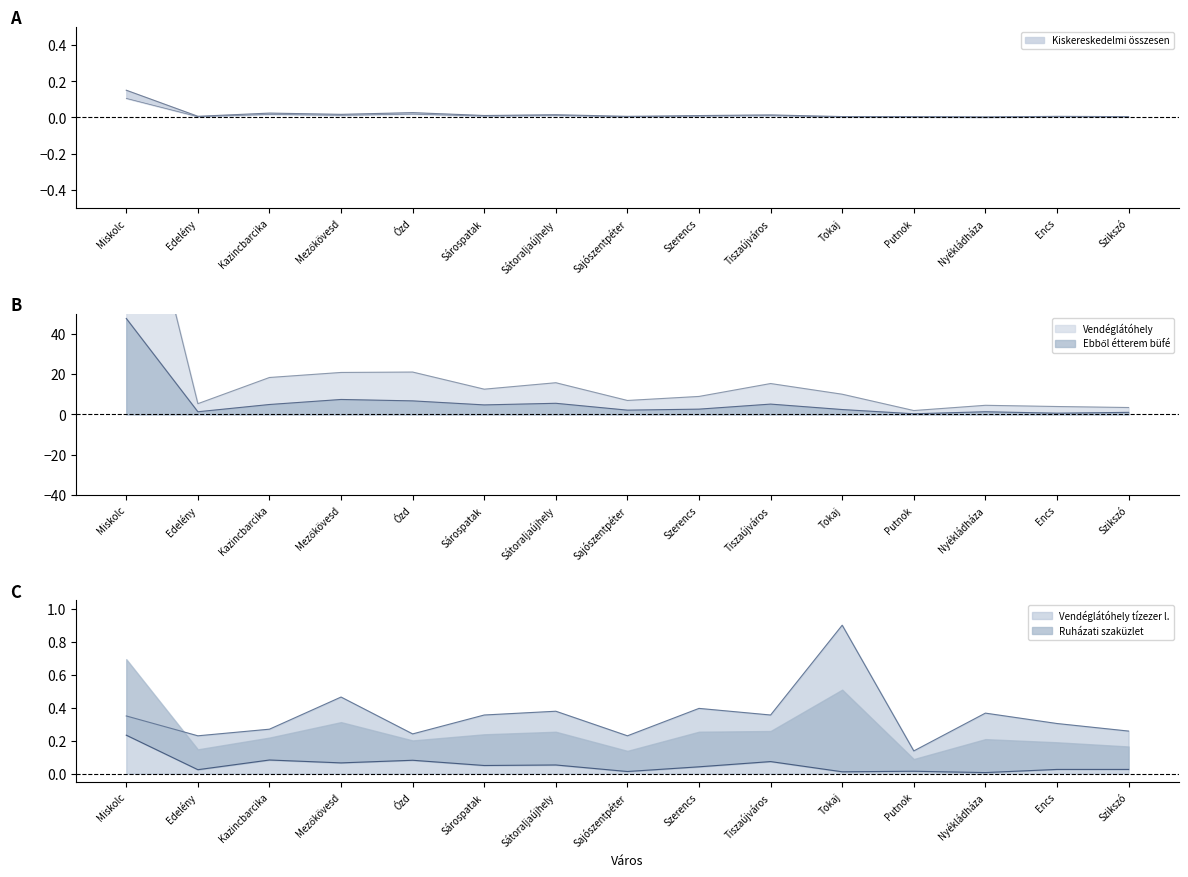

True or false: Vendéglátóhely and Kiskereskedelmi összesen intersect in this chart.

False